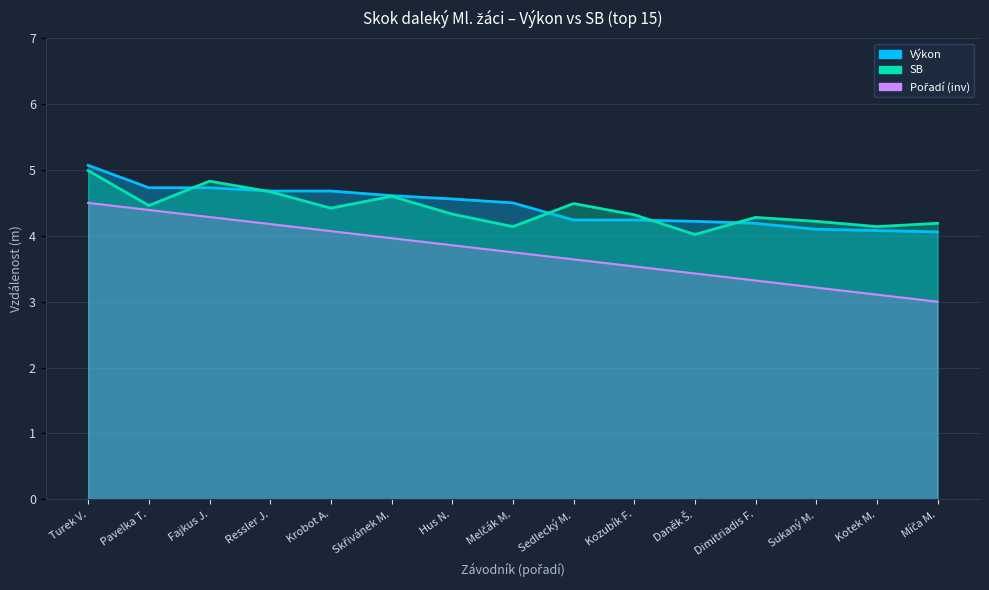

Which series has the largest total across all categories?

Výkon